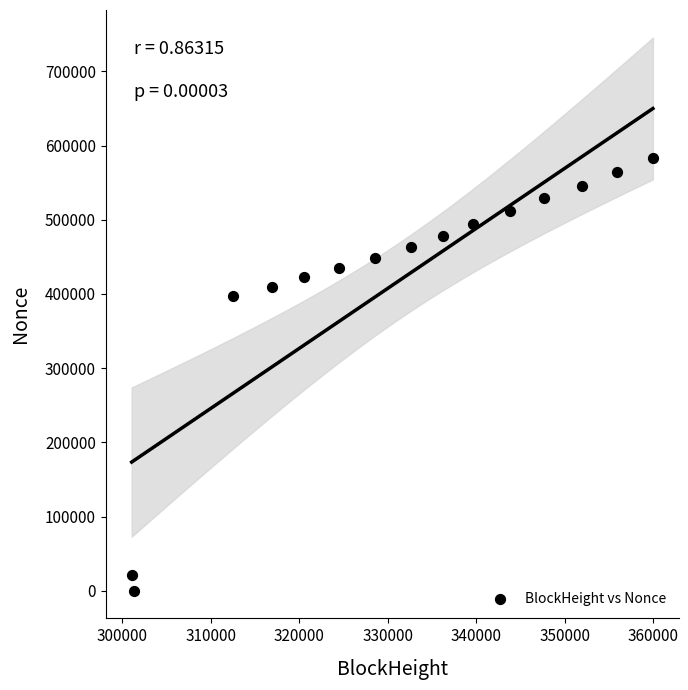

What Y value in the scatter plot is closest to 291521?

396936